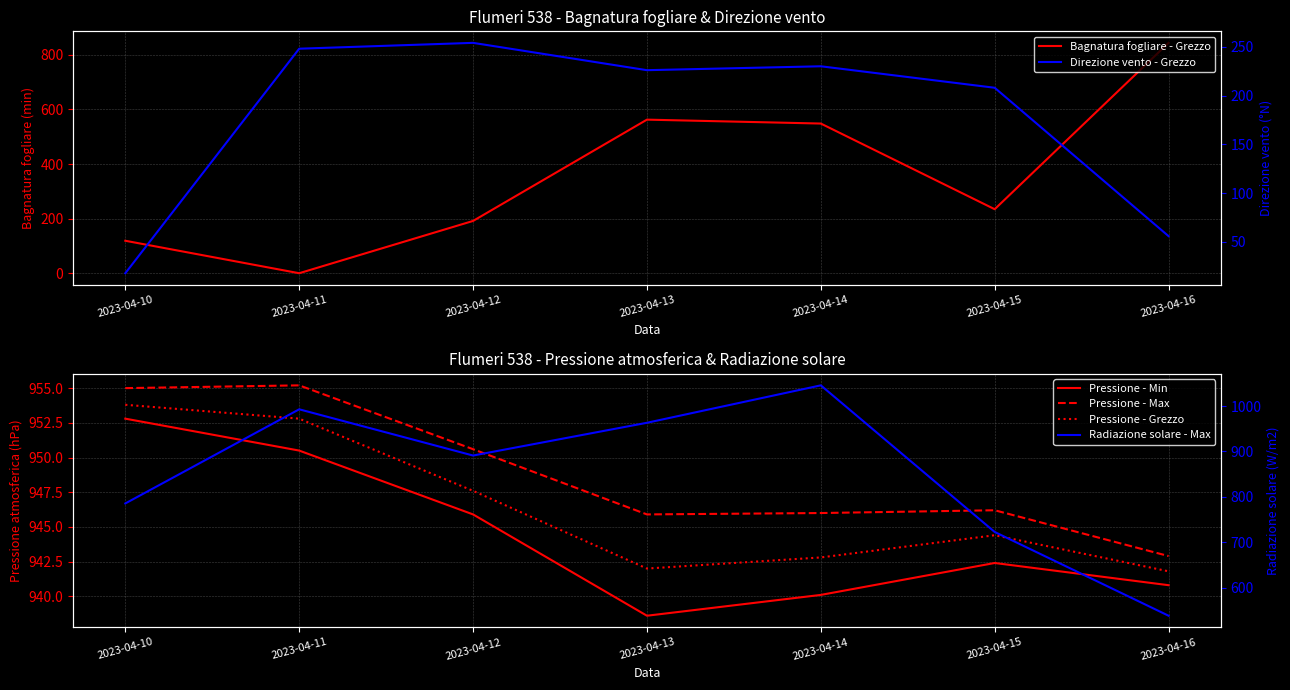

Where is Pressione - Grezzo nearest to the value 947?

2023-04-12